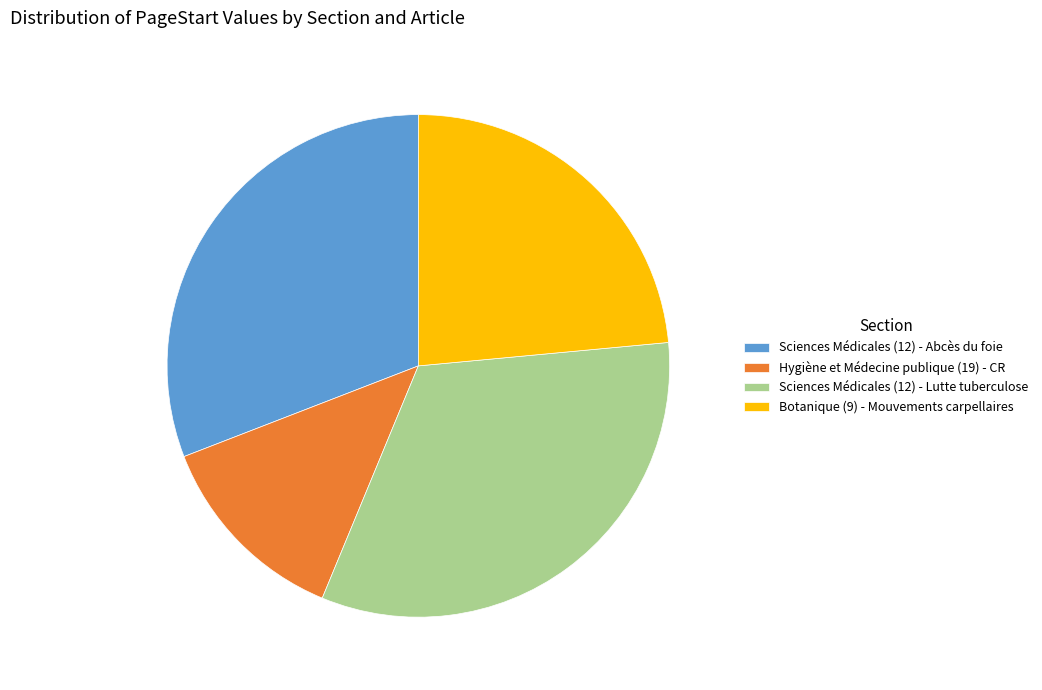

Which slice is the largest?

Sciences Médicales (12) - Lutte tuberculose